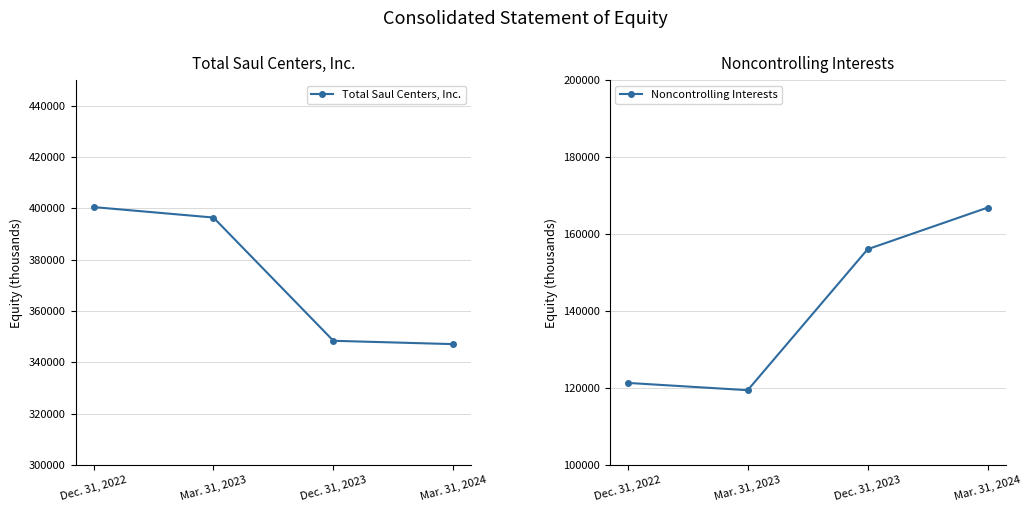

At which label does Noncontrolling Interests first exceed 156040?

Mar. 31, 2024